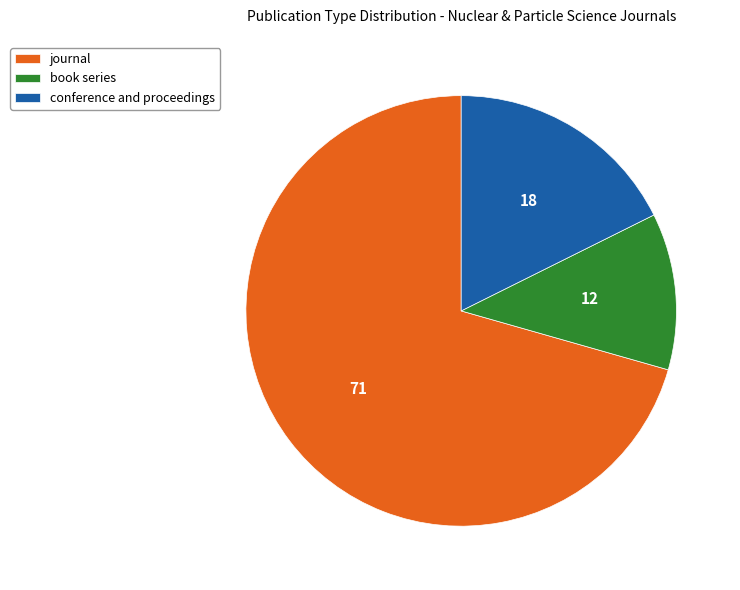

Which slice is the largest?

journal